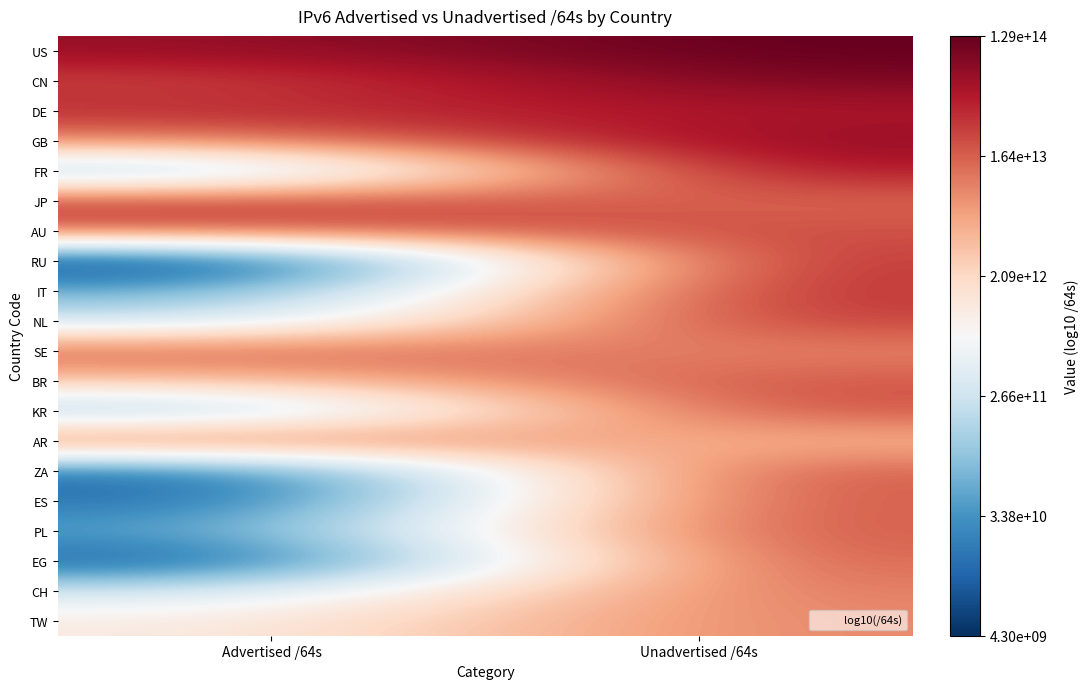

Reading right to left, what are all the values shown in this chart?

US: Unadvertised /64s=14.1	Advertised /64s=13.8
CN: Unadvertised /64s=14.0	Advertised /64s=13.4
DE: Unadvertised /64s=13.7	Advertised /64s=13.5
GB: Unadvertised /64s=13.9	Advertised /64s=12.9
FR: Unadvertised /64s=13.7	Advertised /64s=10.9
JP: Unadvertised /64s=13.1	Advertised /64s=13.4
AU: Unadvertised /64s=13.3	Advertised /64s=13.3
RU: Unadvertised /64s=13.5	Advertised /64s=9.6
IT: Unadvertised /64s=13.5	Advertised /64s=10.7
NL: Unadvertised /64s=13.5	Advertised /64s=11.3
SE: Unadvertised /64s=12.9	Advertised /64s=13.2
BR: Unadvertised /64s=13.3	Advertised /64s=12.5
KR: Unadvertised /64s=13.4	Advertised /64s=10.9
AR: Unadvertised /64s=12.6	Advertised /64s=13.3
ZA: Unadvertised /64s=13.3	Advertised /64s=10.1
ES: Unadvertised /64s=13.3	Advertised /64s=10.1
PL: Unadvertised /64s=13.3	Advertised /64s=10.6
EG: Unadvertised /64s=13.2	Advertised /64s=9.9
CH: Unadvertised /64s=13.1	Advertised /64s=11.4
TW: Unadvertised /64s=13.0	Advertised /64s=12.0